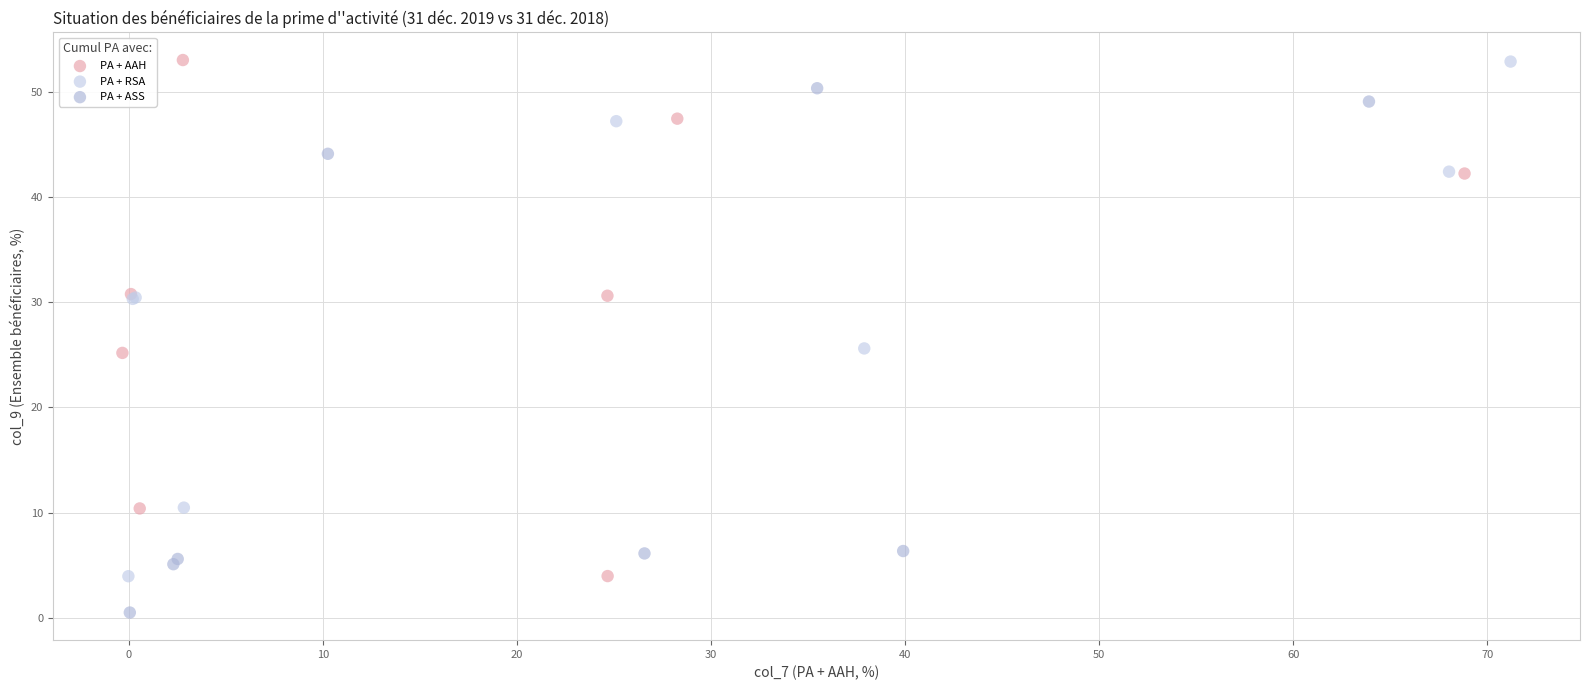

Which series contains the lowest Y value?

PA + ASS